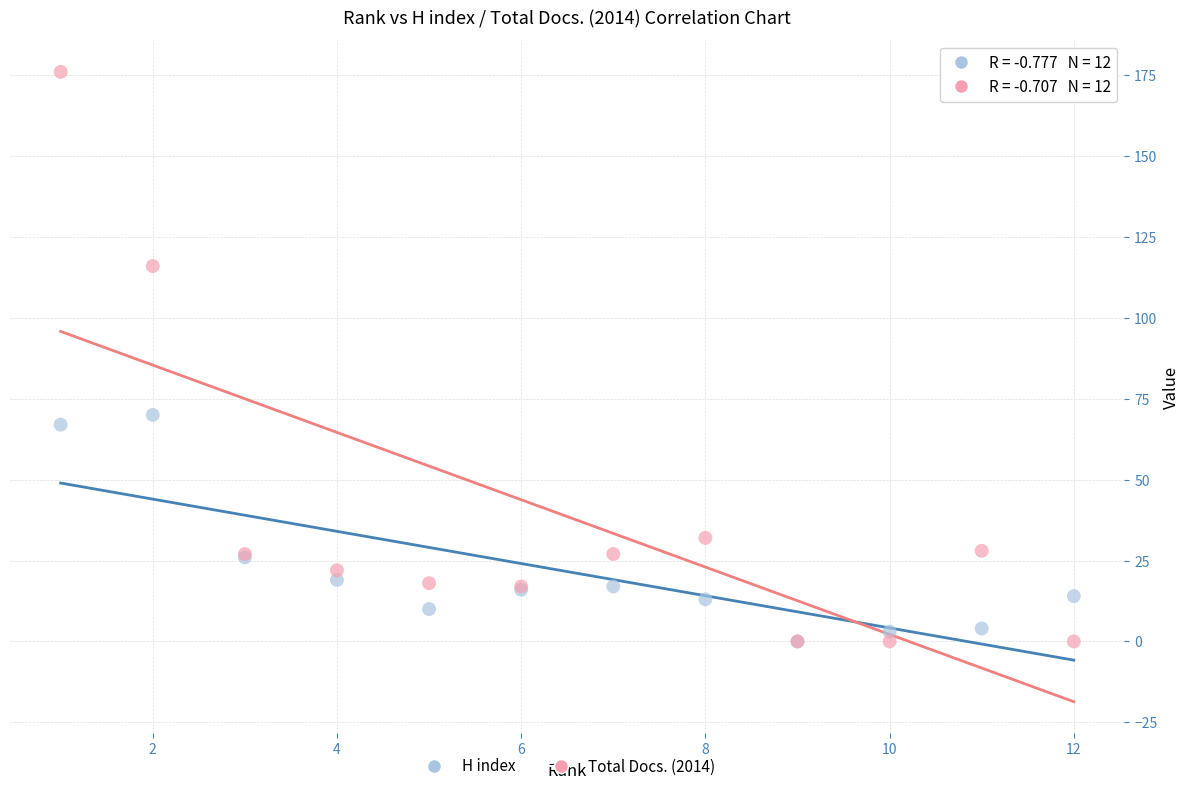

Which series reaches the maximum Y coordinate?

Total Docs. (2014)